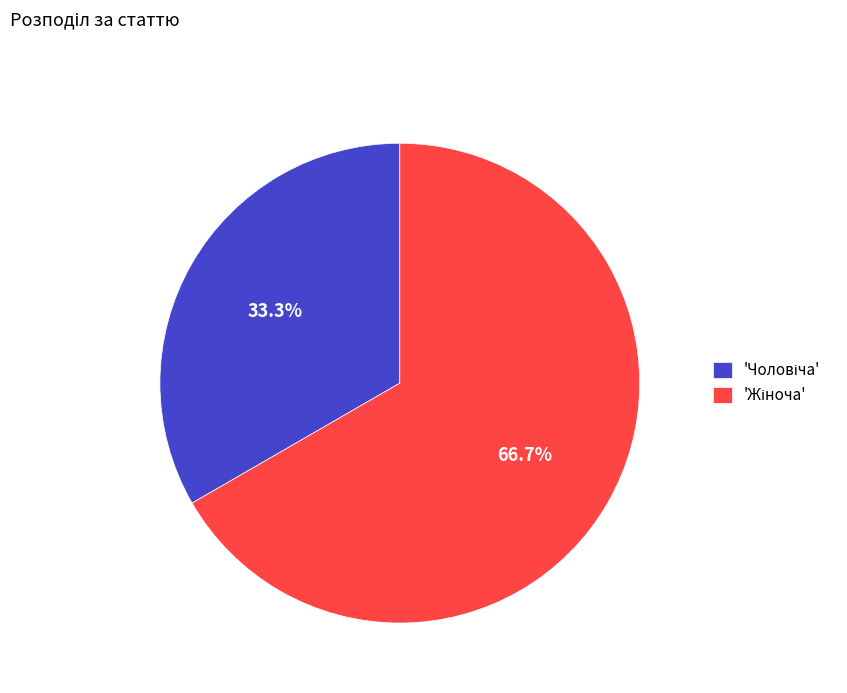

Is there a majority slice in this chart?

Yes